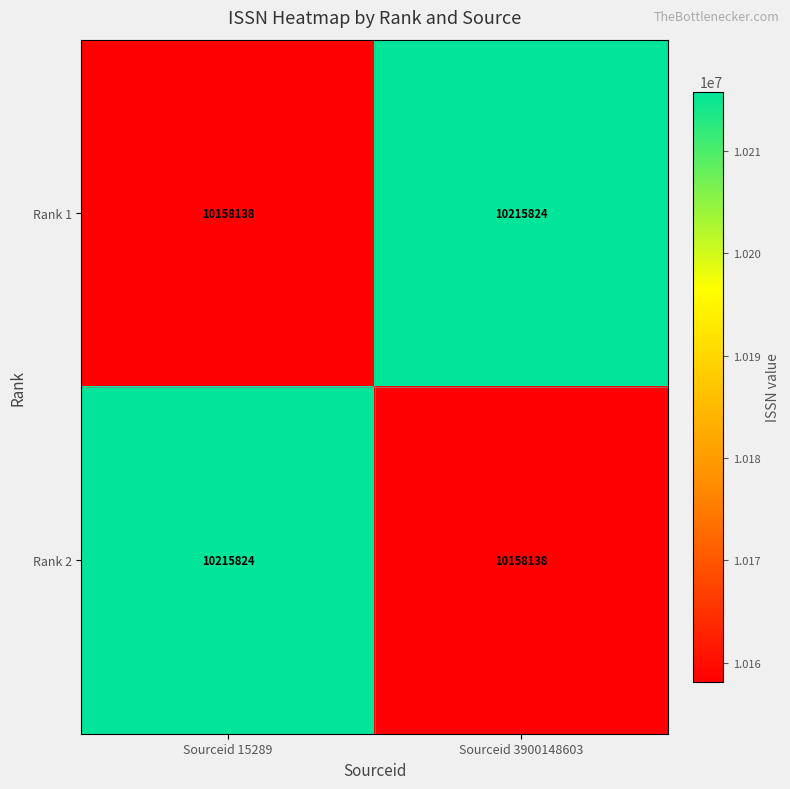

The value of Rank 2 at Sourceid 3900148603 is 10158138. True or false?

True